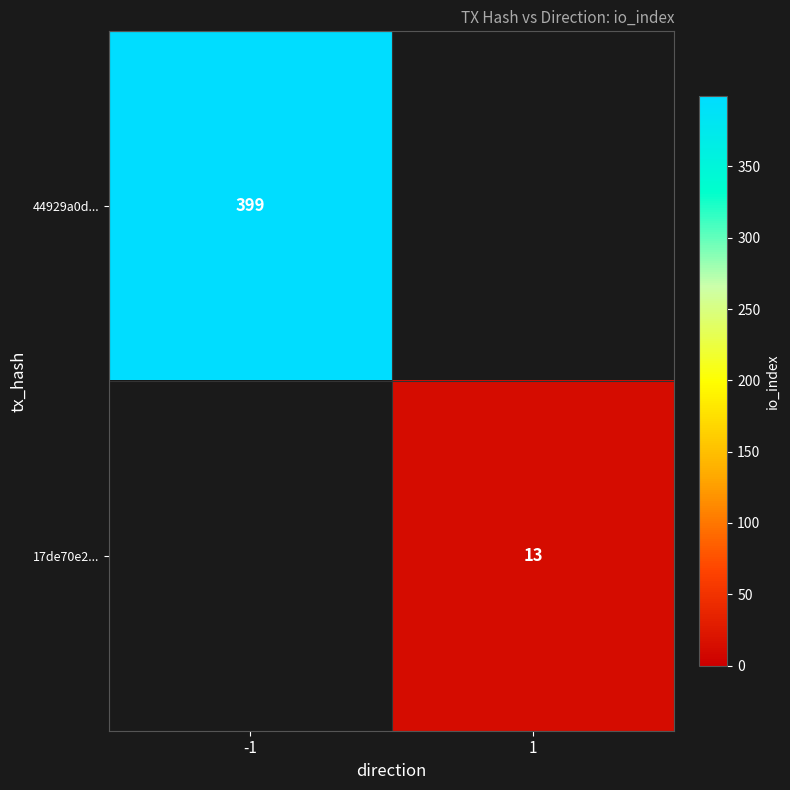

Is it true that 44929a0d... equals 636 at -1?

False